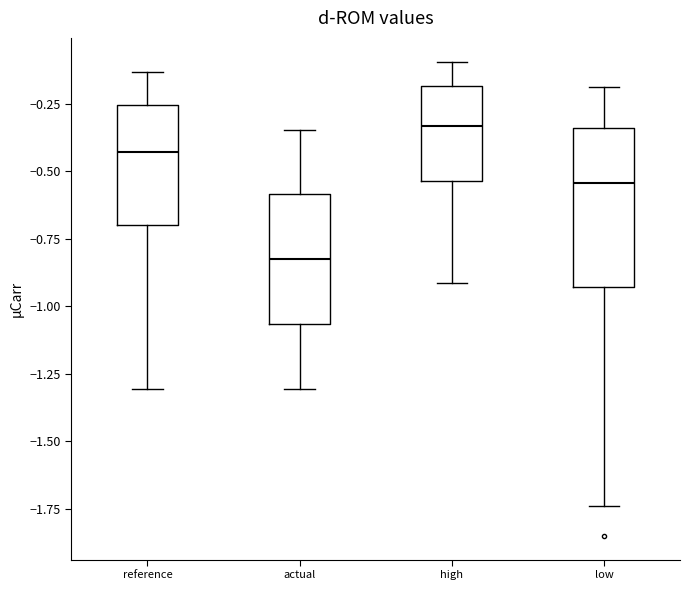

Which box is the tallest, from its lower edge to its upper edge?

low